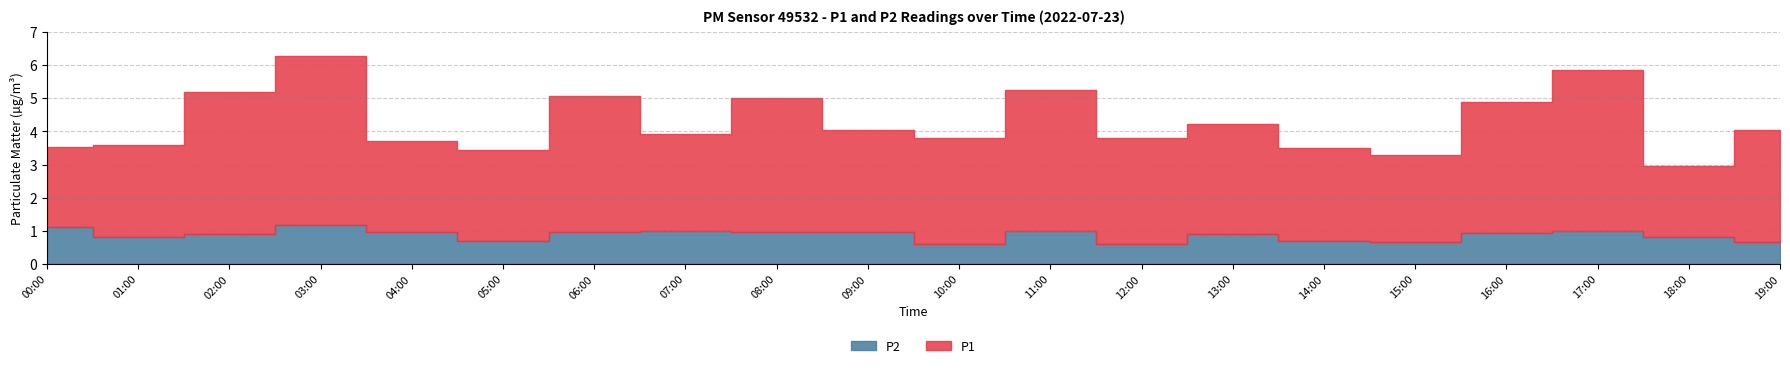

What is the sum of all P2 values?

17.2